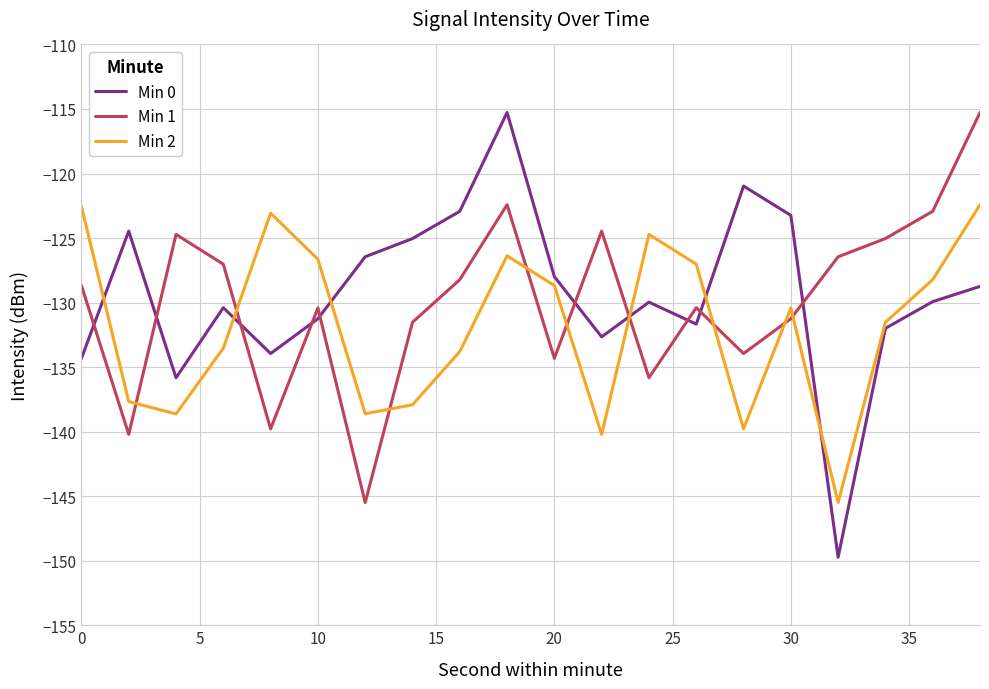

List the series in order of their overall mean, highest first.

Min 0, Min 1, Min 2